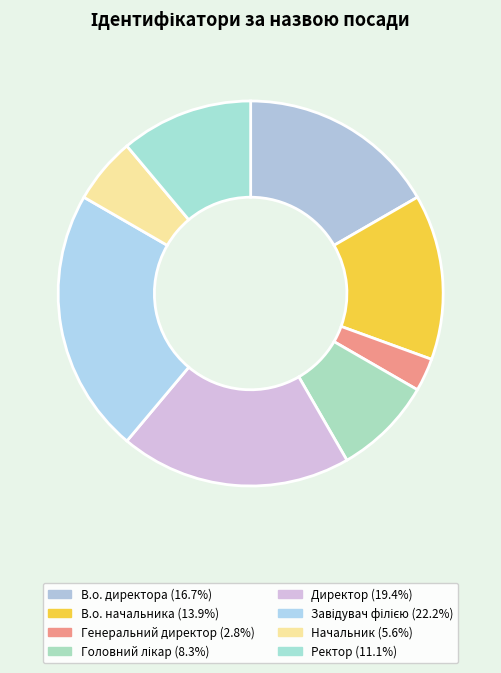

Count the number of slices in the pie.

8